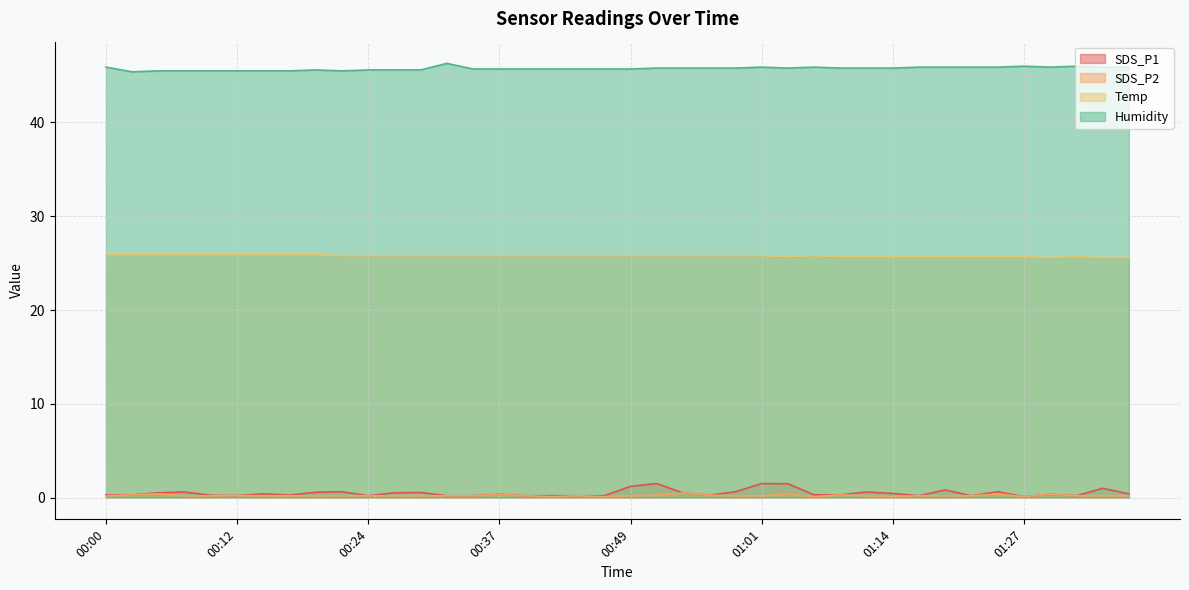

True or false: SDS_P2 and Temp cross at least once.

False